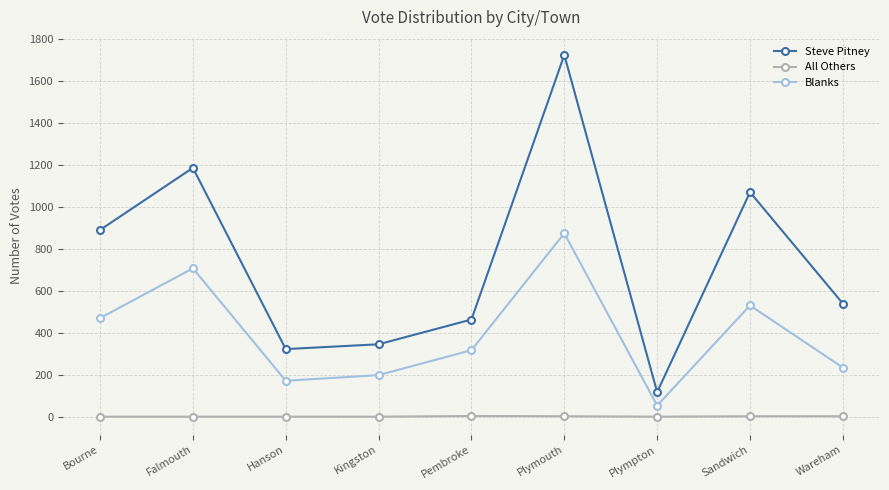

What is the label of the 6th point from the right?

Kingston